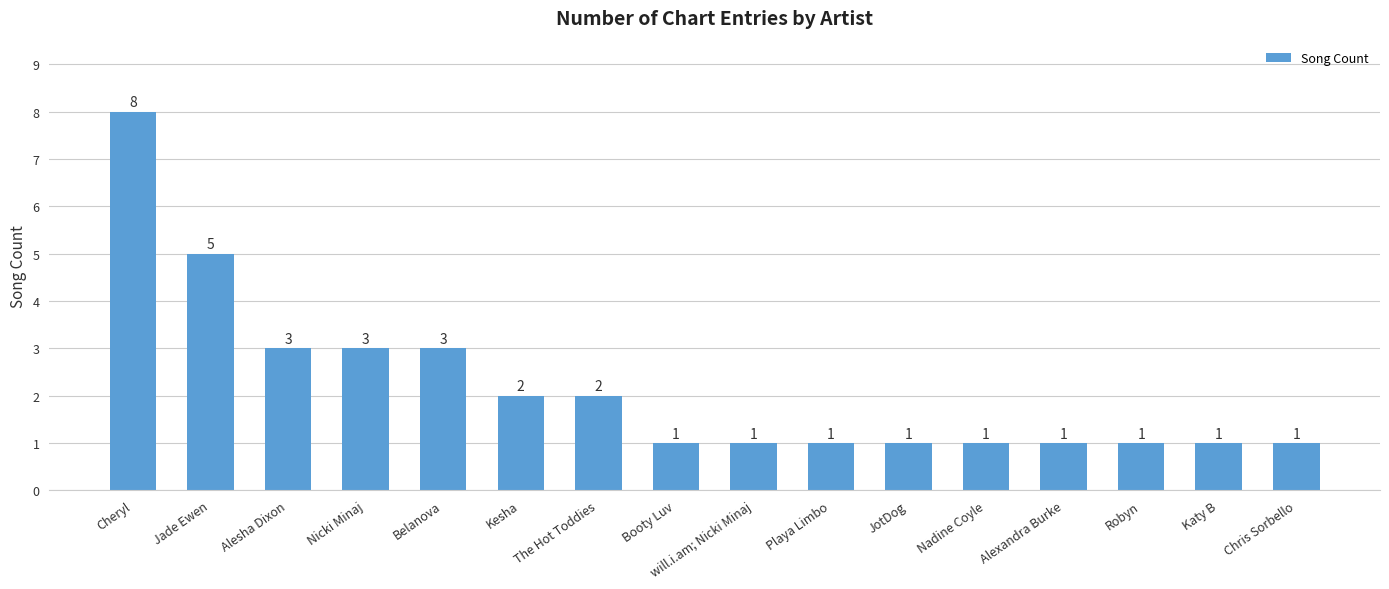

Count the number of categories in the chart.

16